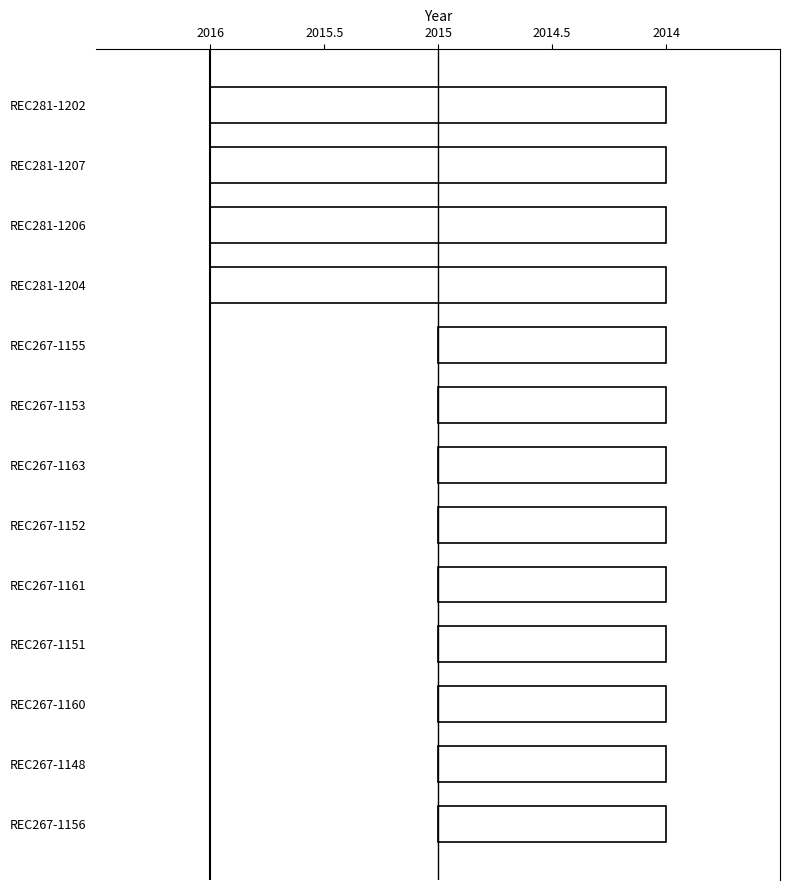

What is the difference between the maximum and second lowest values?

1